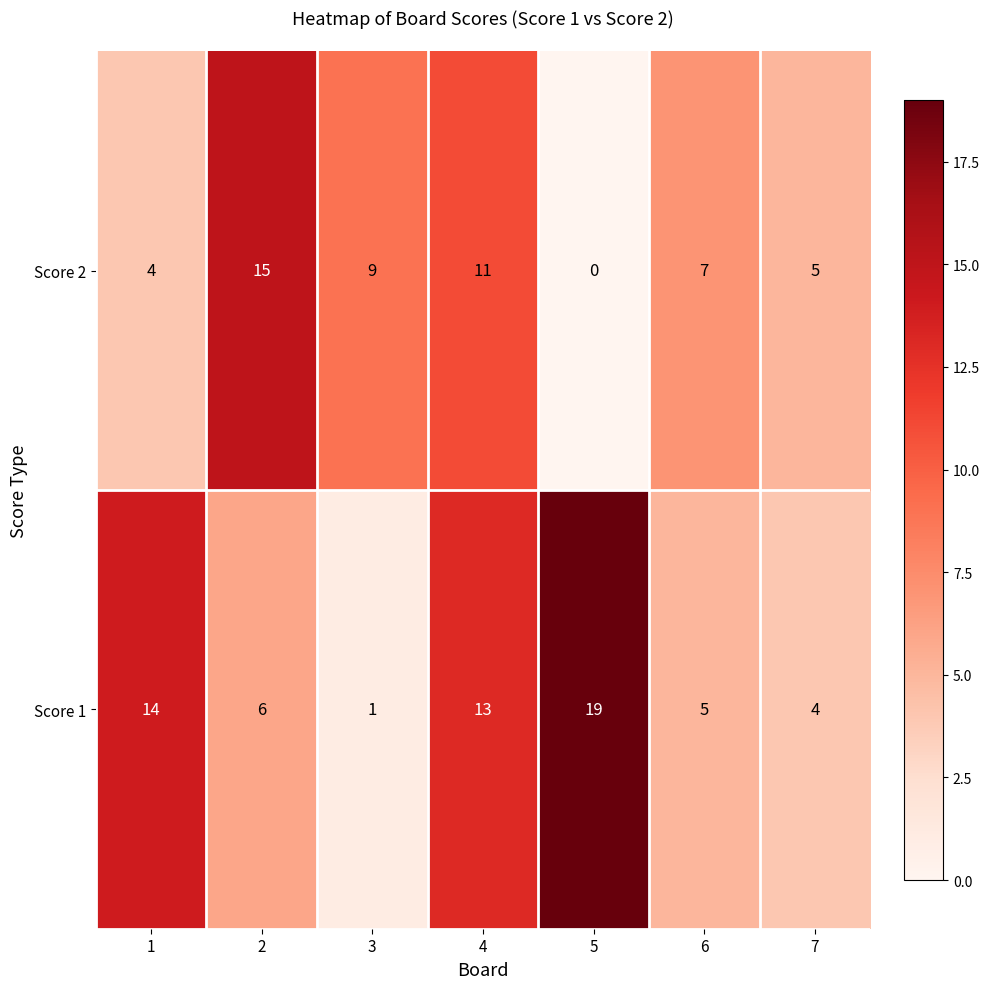

Reading left to right, what are all the values shown in this chart?

Score 2: 4	15	9	11	0	7	5
Score 1: 14	6	1	13	19	5	4